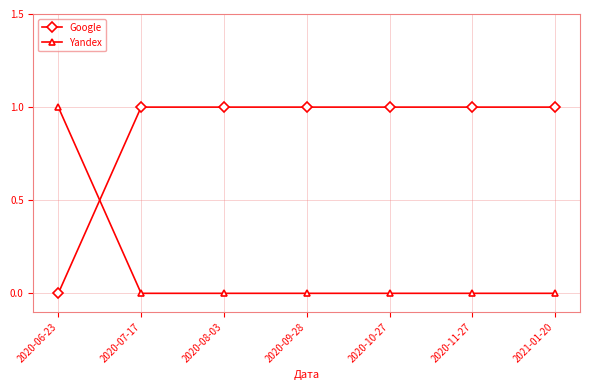

What is the spread (max minus min) of values at 2020-08-03?

1